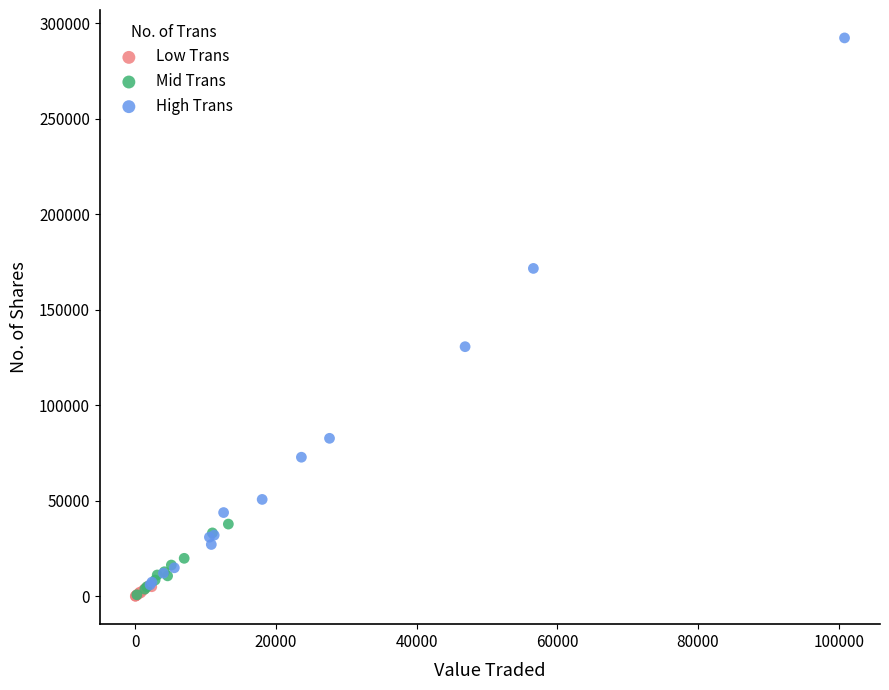

Which series reaches the maximum Y coordinate?

High Trans